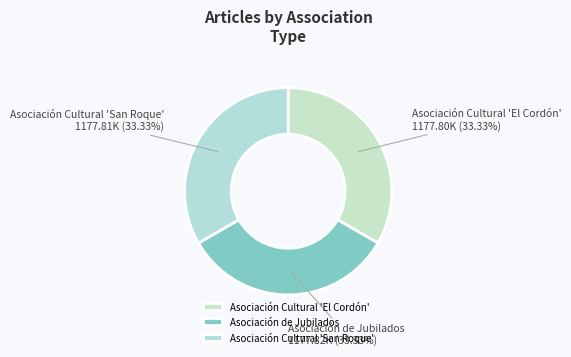

What is the ratio of the value at Asociación de Jubilados to the value at Asociación Cultural 'El Cordón'?

1.0